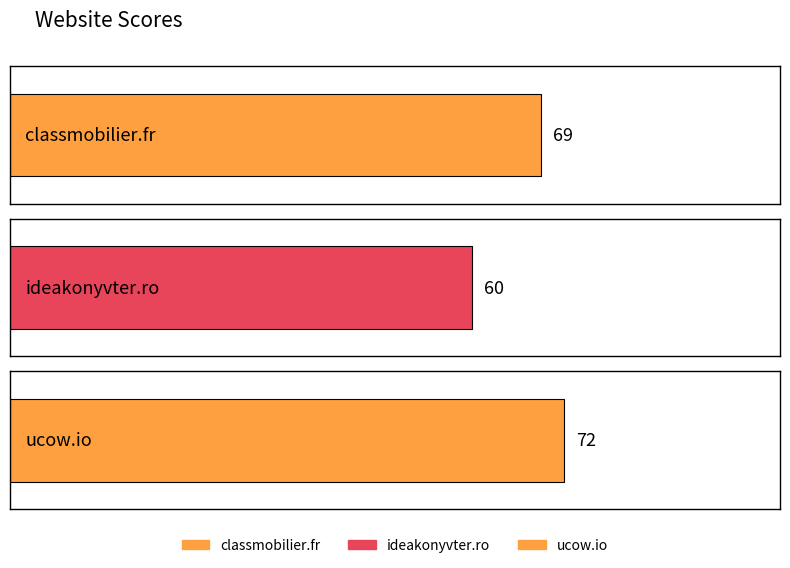

What is the average value?

67